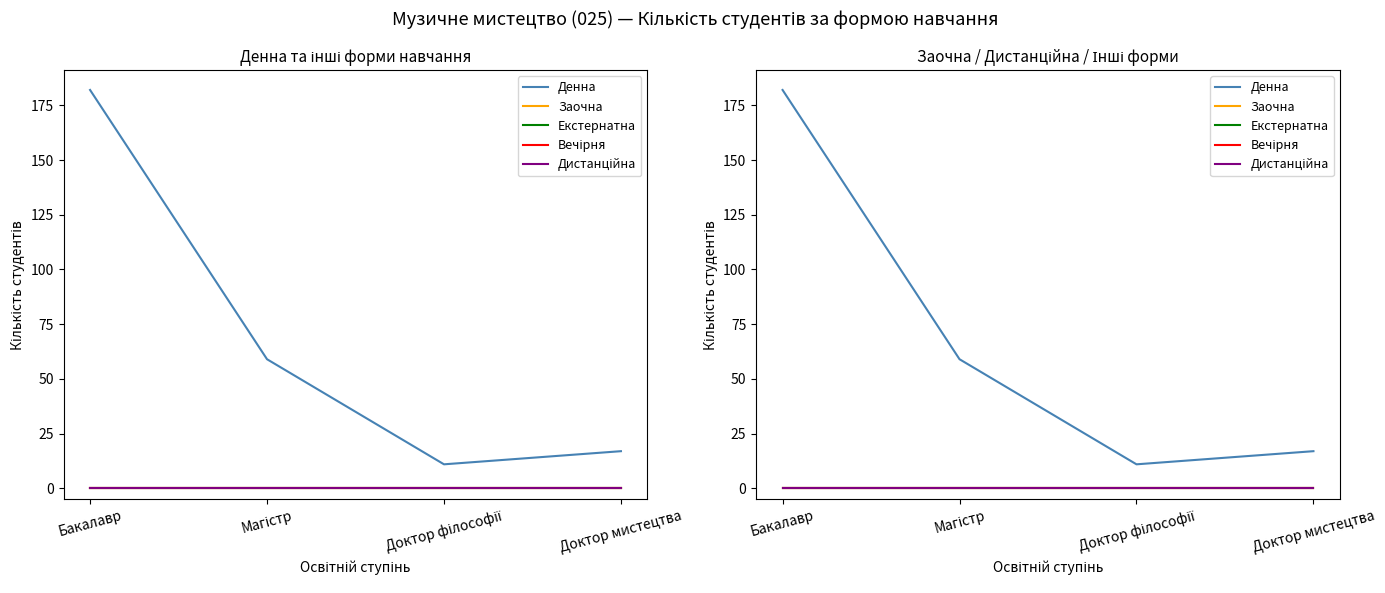

Which series has the widest spread of values?

Денна